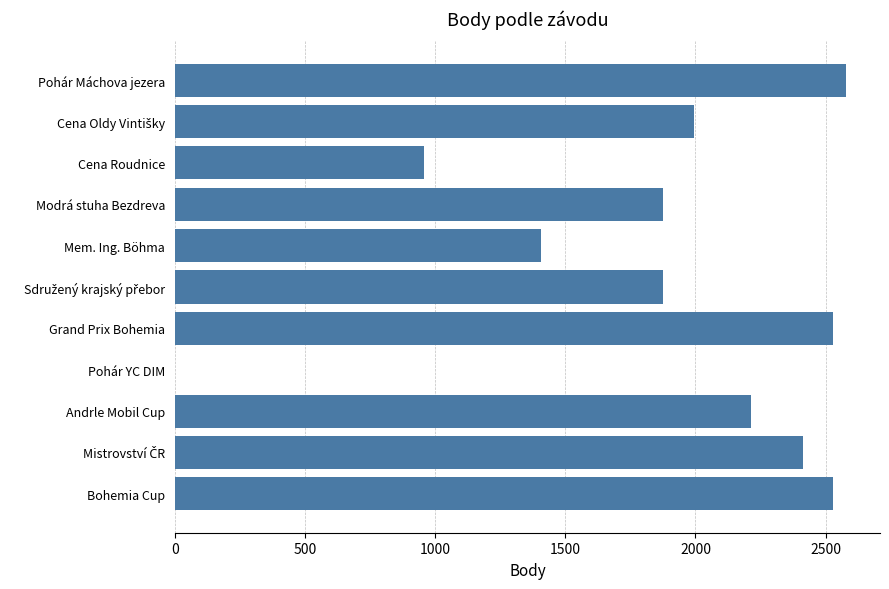

At which label is the value closest to 1290?

Mem. Ing. Böhma